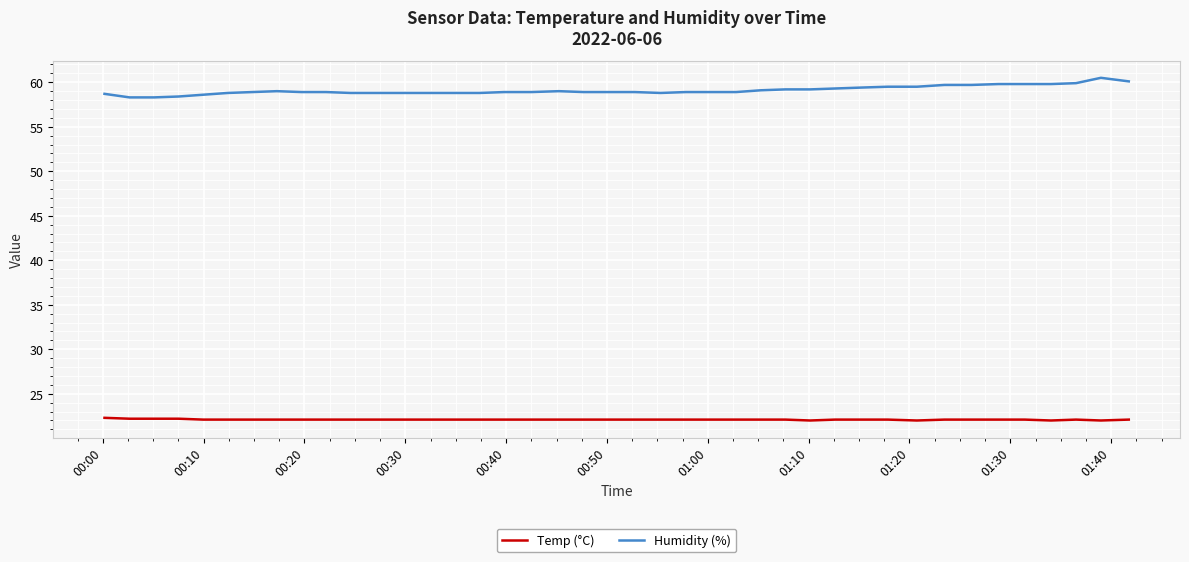

Is this an area chart (filled region under the line)?

No